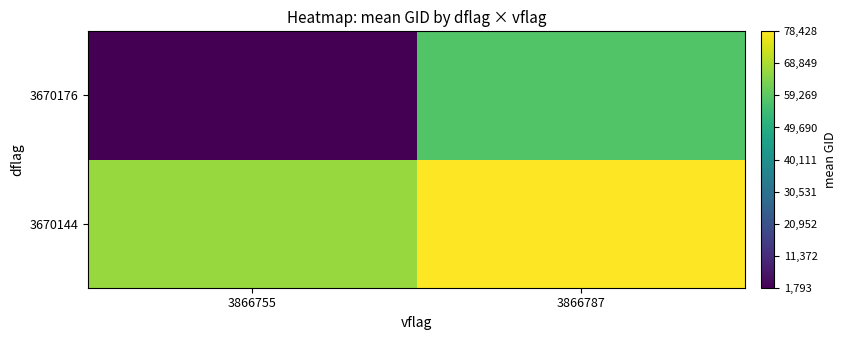

Which label corresponds to the largest value in the chart?

3866787